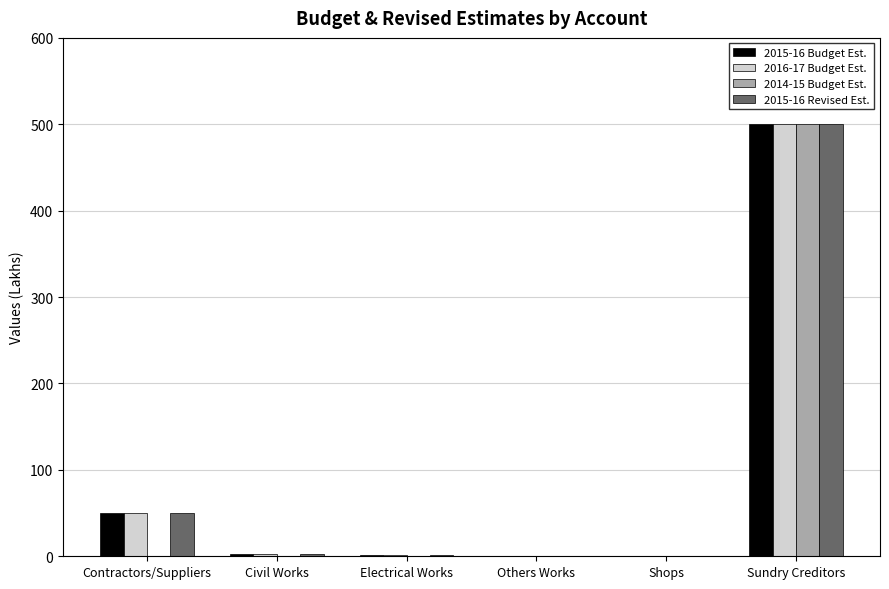

Which label corresponds to the largest value in the chart?

Sundry Creditors